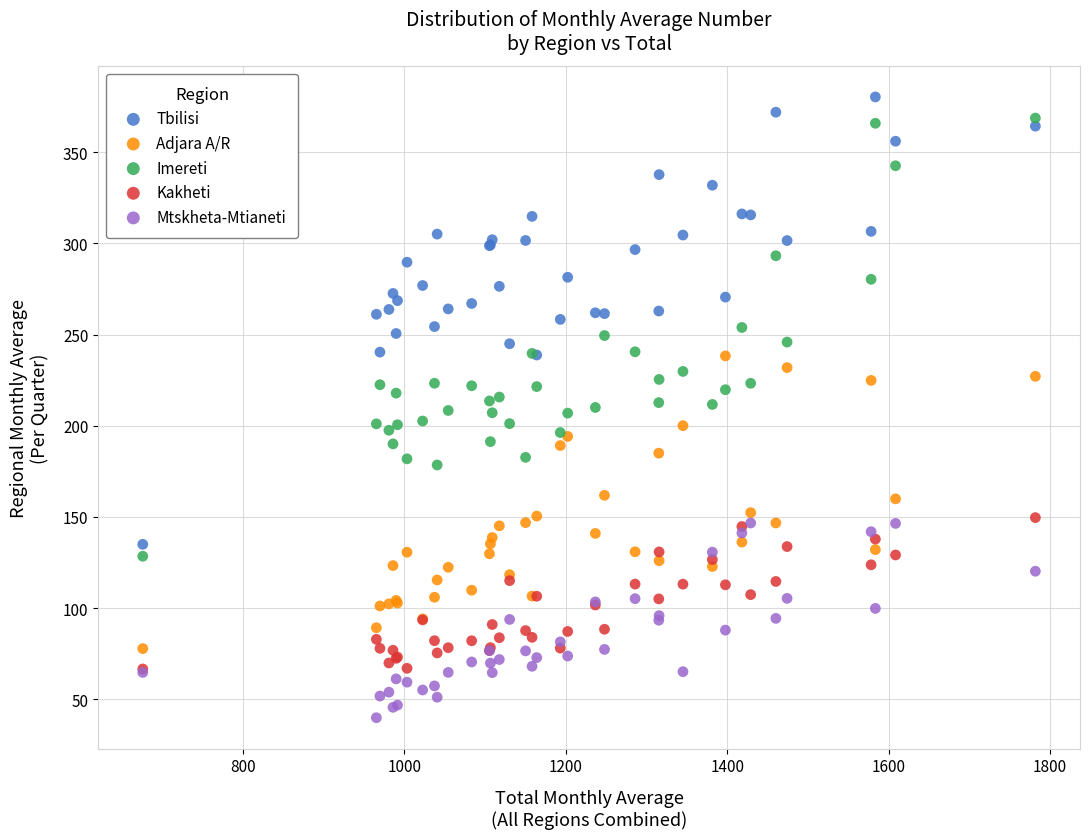

What are all the series names shown in the legend?

Tbilisi, Adjara A/R, Imereti, Kakheti, Mtskheta-Mtianeti